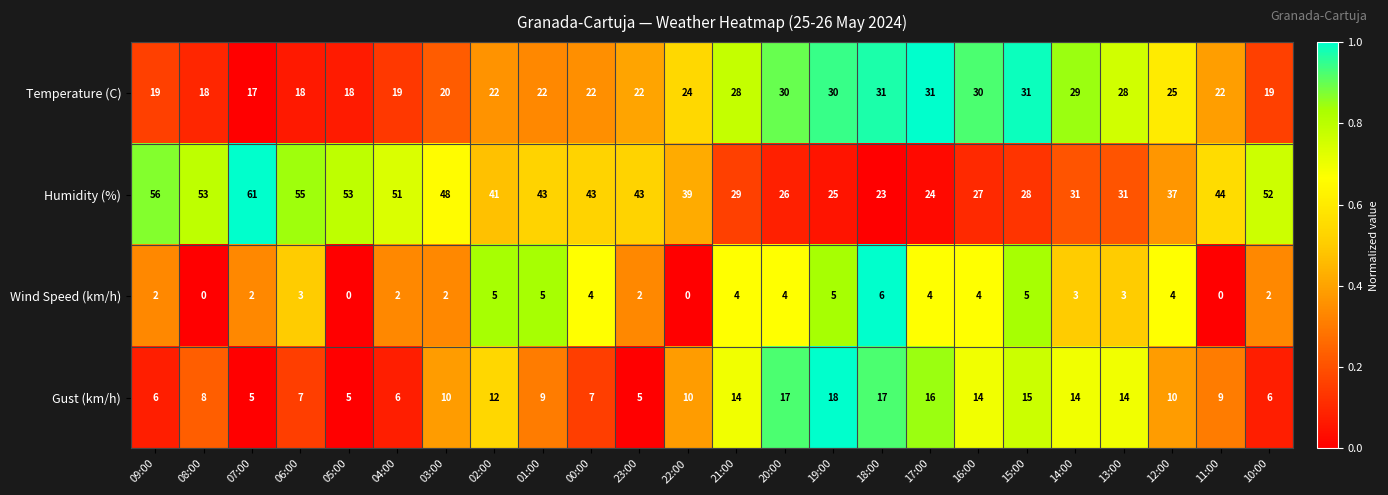

Is it true that Gust (km/h) equals 10 at 03:00?

True